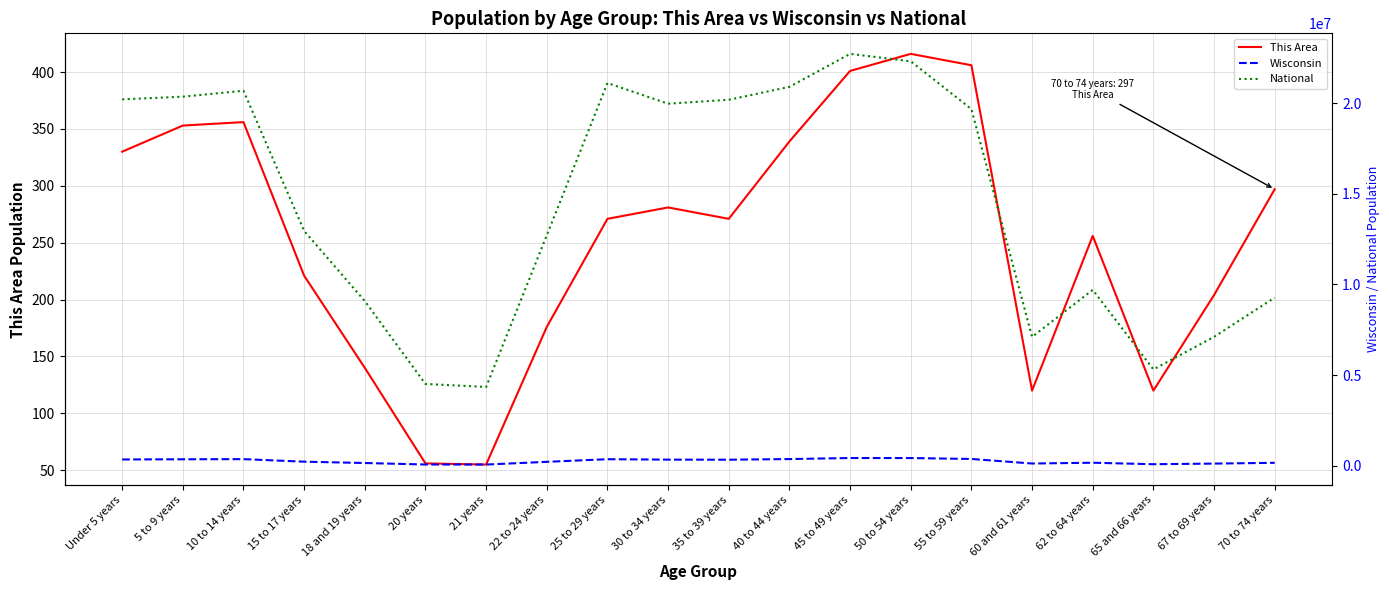

True or false: National has more than 0 interior local peaks.

True